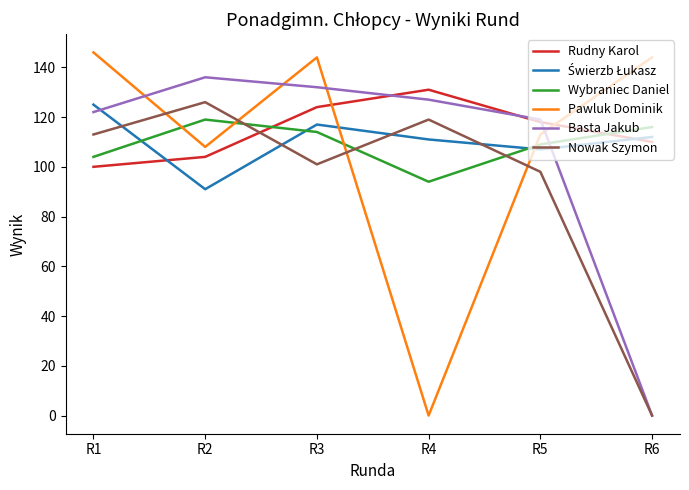

Which series changed the most between R3 and R6?

Basta Jakub